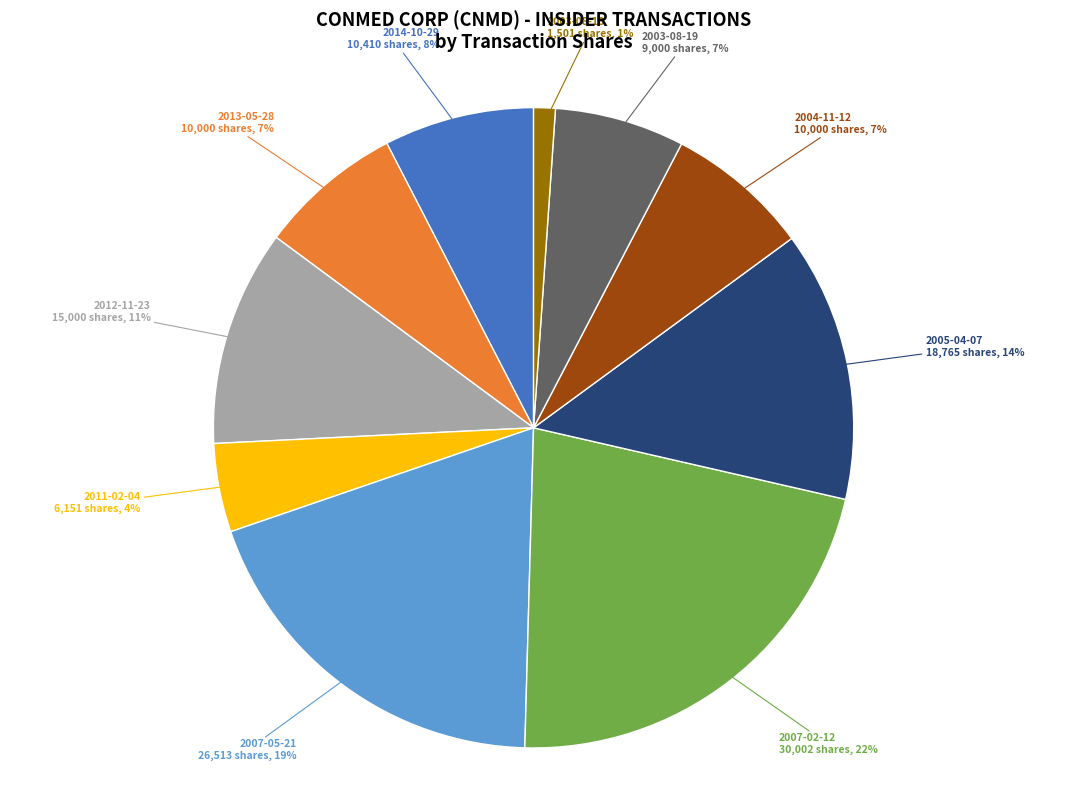

Do 2007-02-12 and 2007-05-21 together represent more than half of the pie?

No